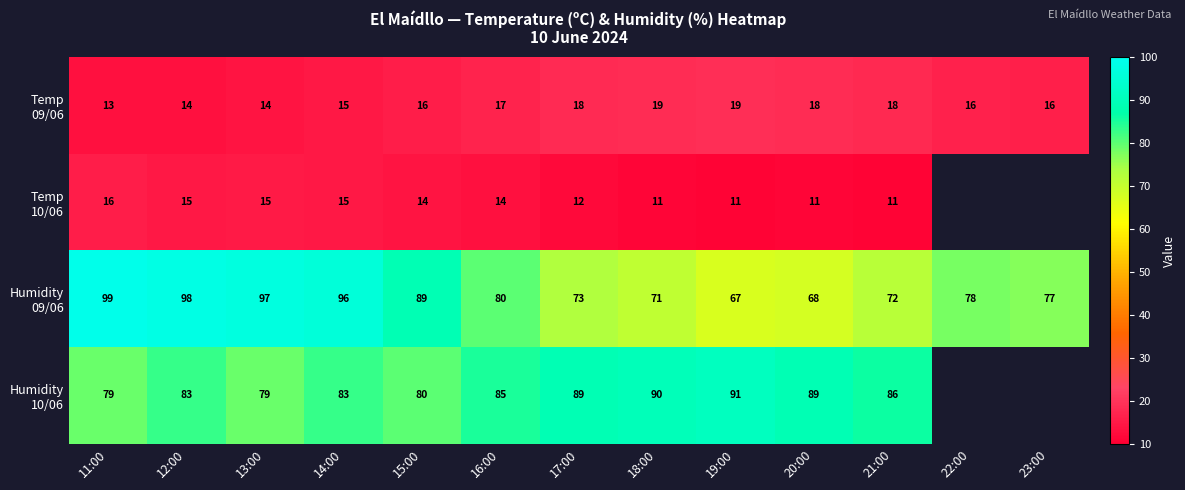

Which label corresponds to the smallest value in the chart?

19:00